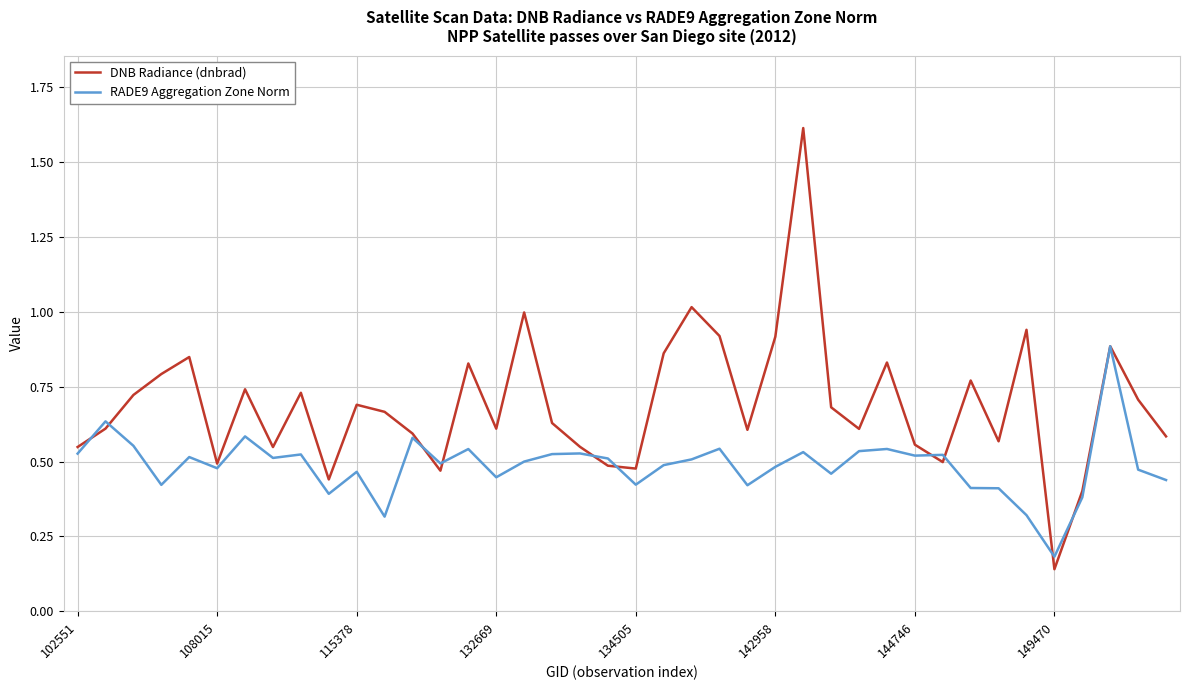

Which series has the largest range (max minus min)?

DNB Radiance (dnbrad)